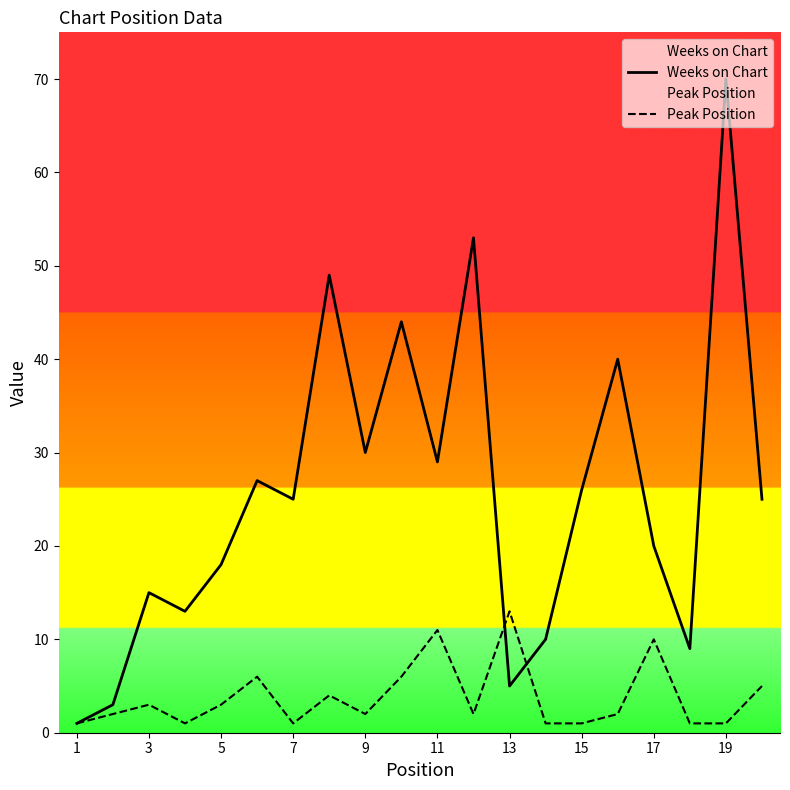

True or false: Peak Position and Weeks on Chart cross at least once.

True